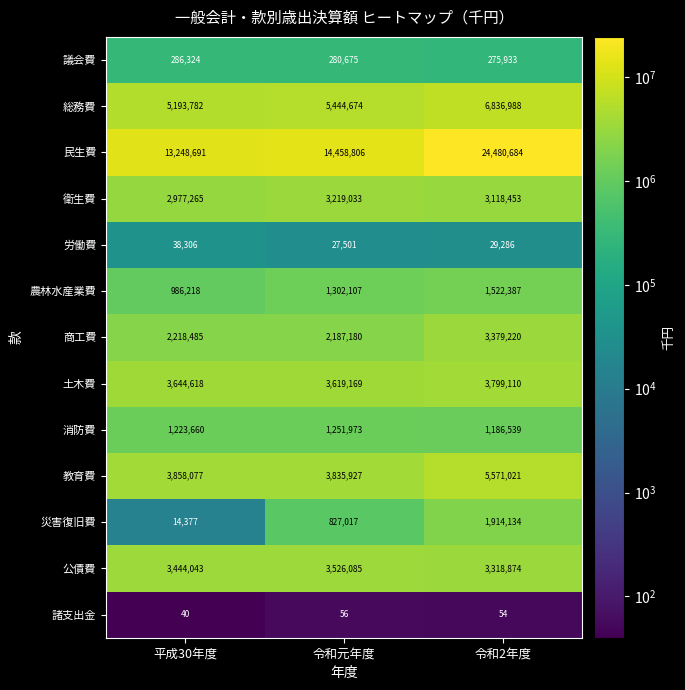

The value of 諸支出金 at 平成30年度 is 40. True or false?

True